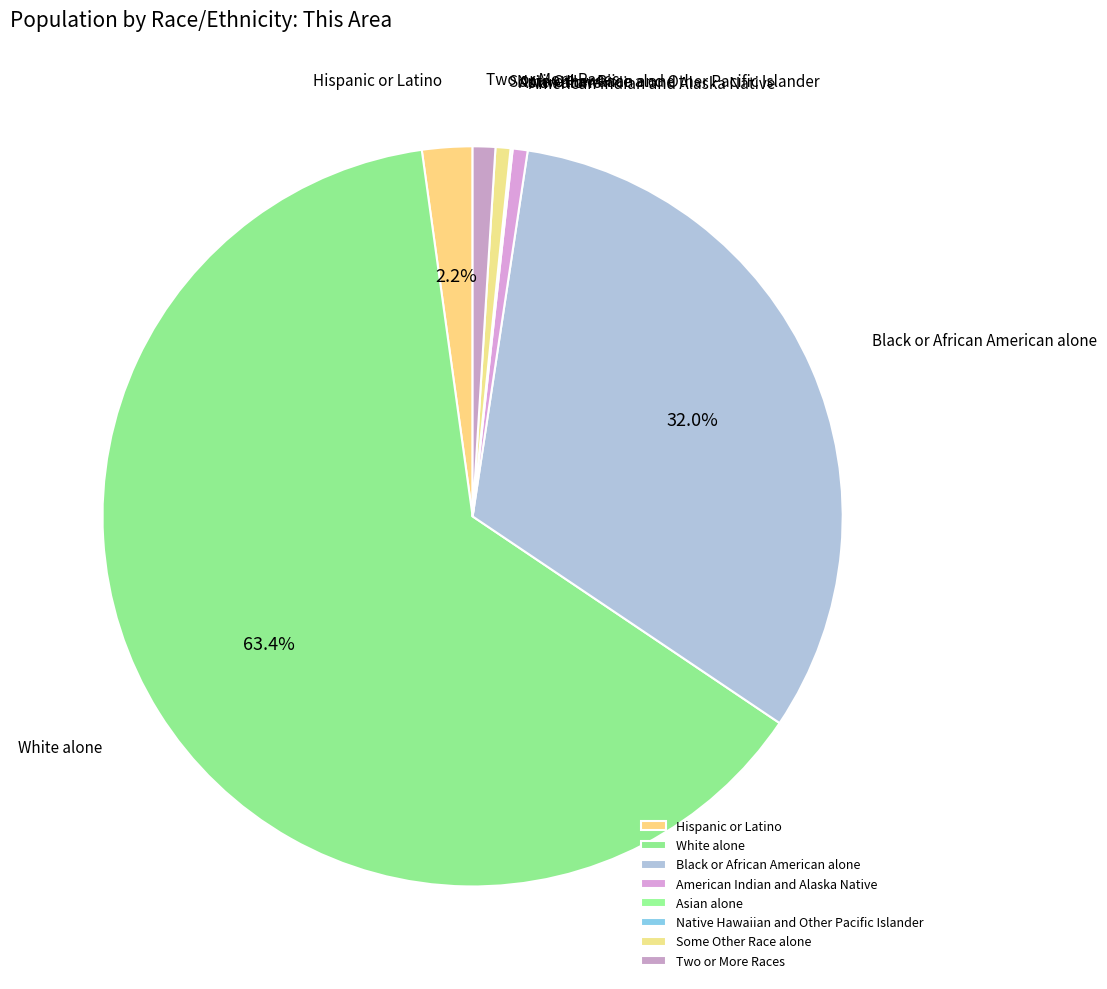

To the nearest percent, what is the difference between the largest and smallest slice percentages?

63%